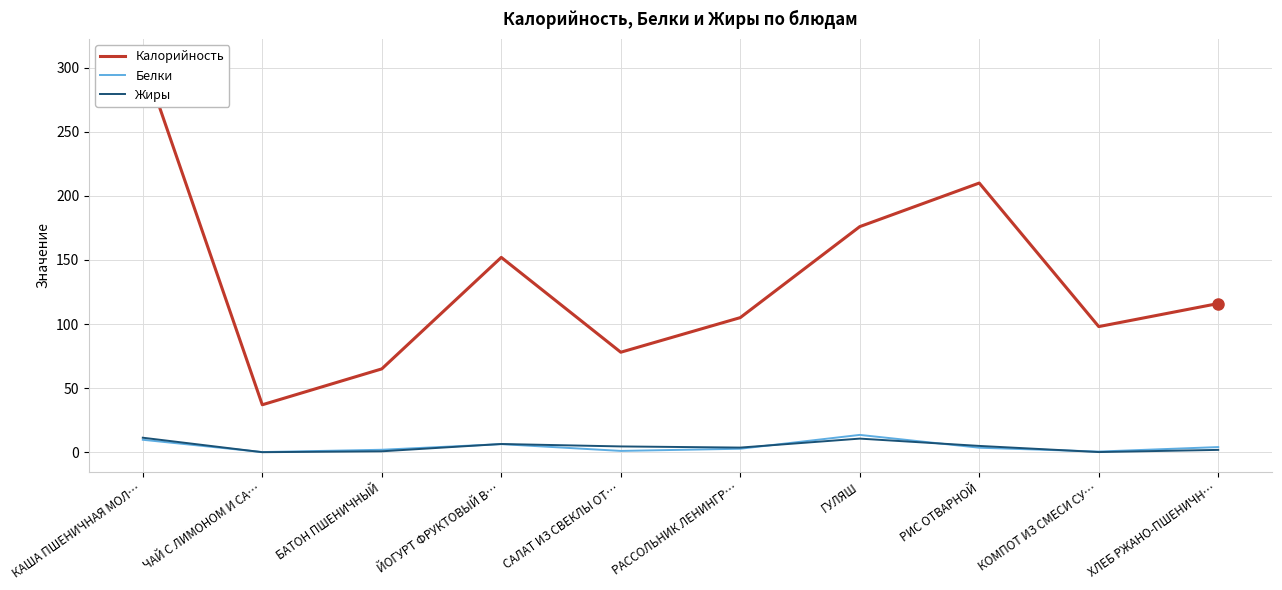

True or false: Жиры has a value of 0.1 at КОМПОТ ИЗ СМЕСИ СУ….

True